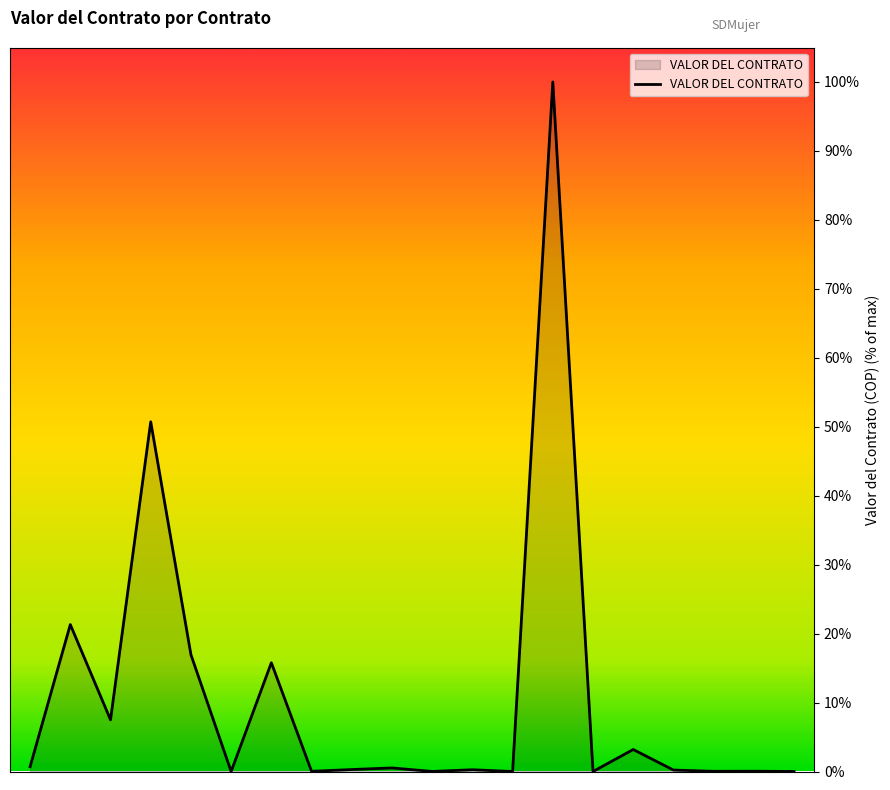

True or false: there are more than 0 points higher than both neighbors.

True